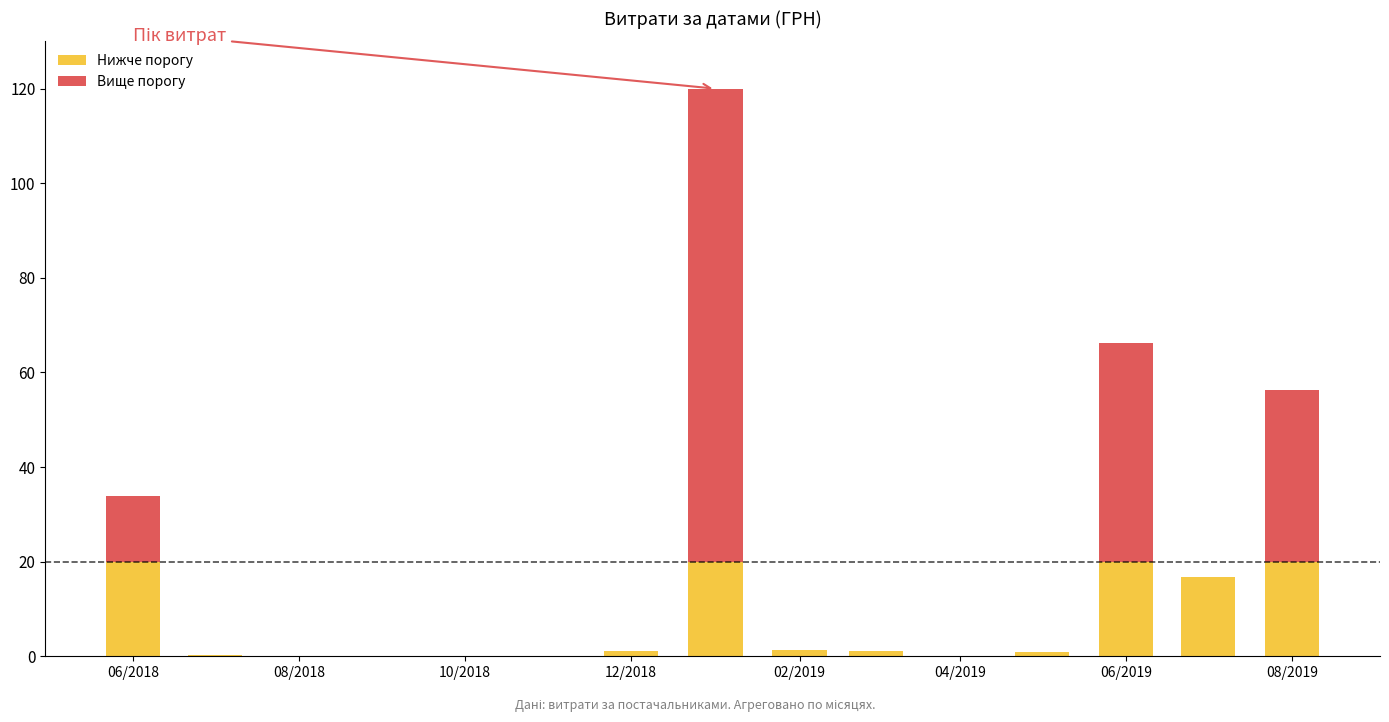

Are the bars grouped side by side (vs. stacked)?

No